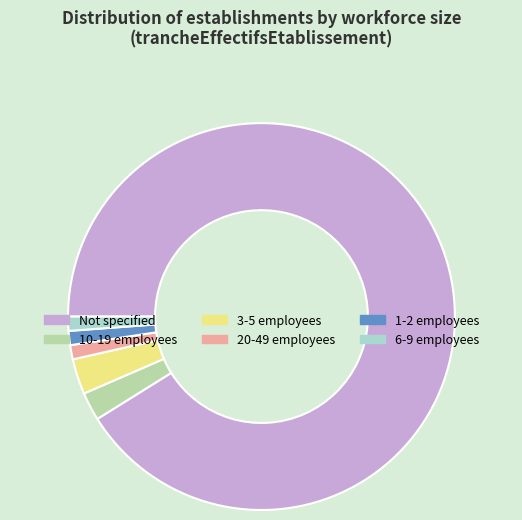

Which slice is the largest?

Not specified